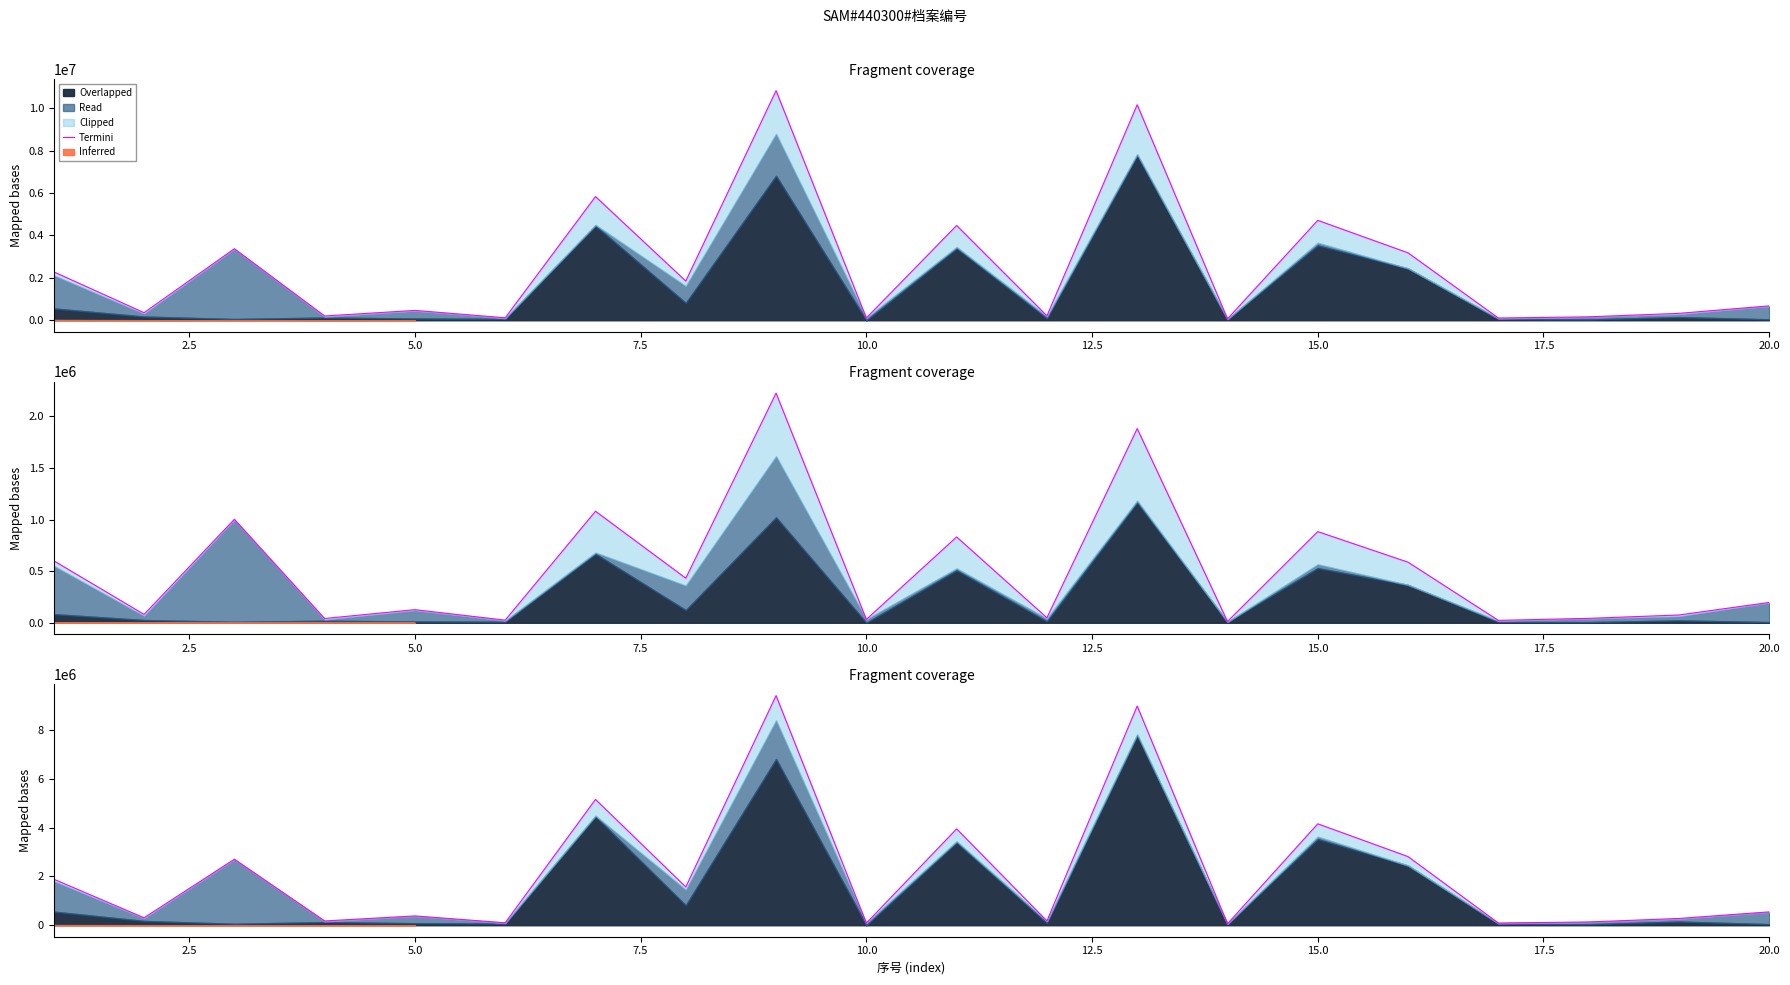

Reading left to right, list all the values displayed in this chart.

1887374.1	305607.5	2705814.2	175826.4	381402.6	100994.1	5157784.7	1569692.7	9411701.8	87630.6	3949685.0	178095.7	8985060.5	59955.4	4157786.6	2812884.4	91606.2	134253.8	277343.1	548088.0